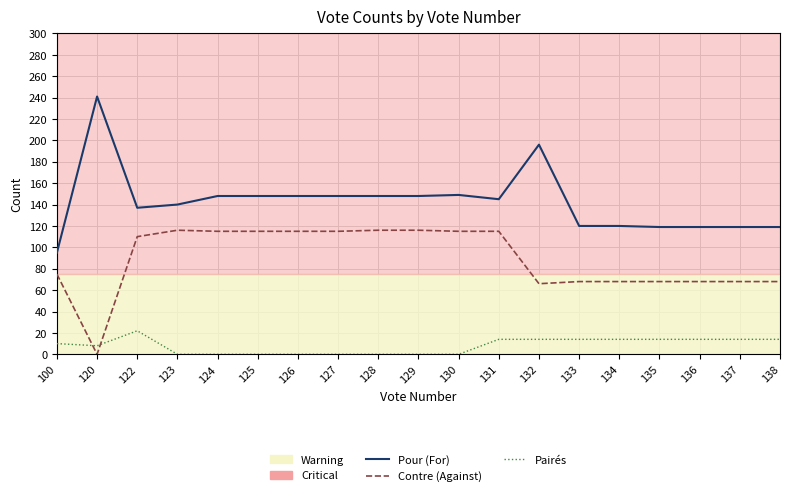

What is the value of the Contre (Against) point at the 16th from the left?

68